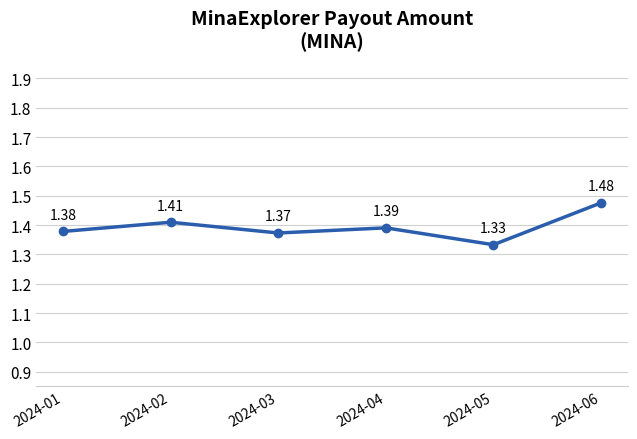

List the labels in order of value, smallest first.

2024-05, 2024-03, 2024-01, 2024-04, 2024-02, 2024-06